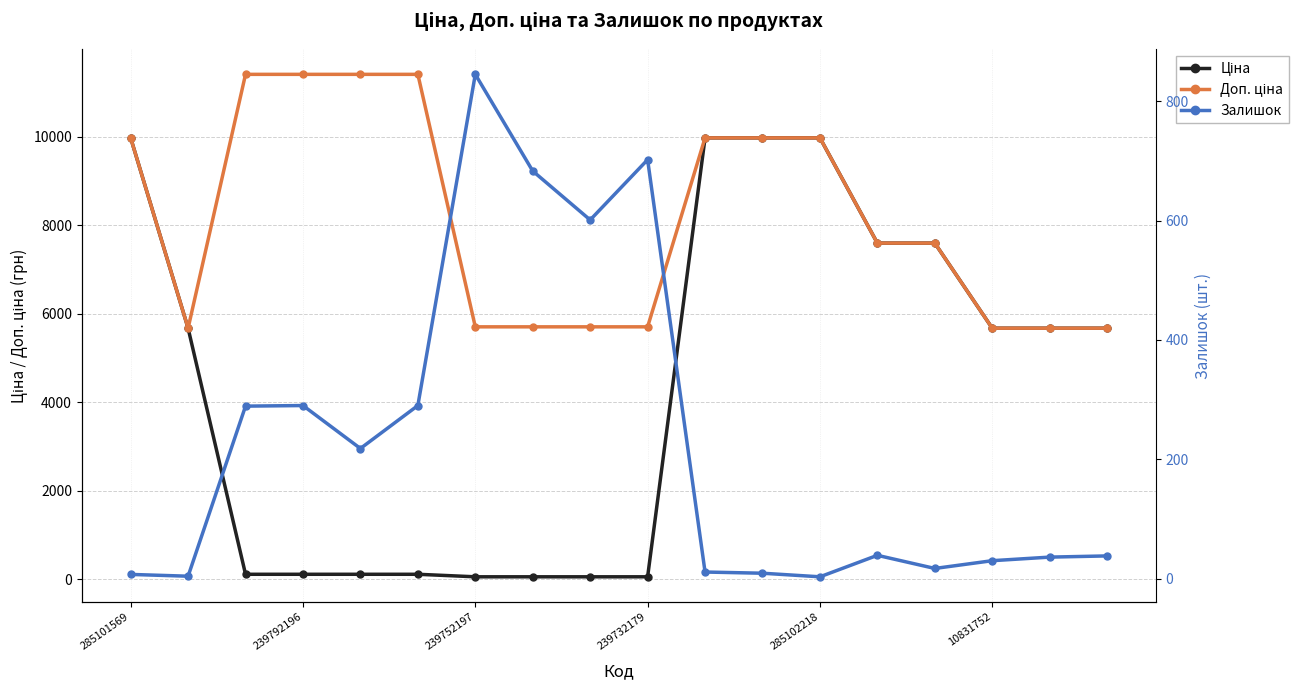

True or false: Доп. ціна and Ціна cross at least once.

False